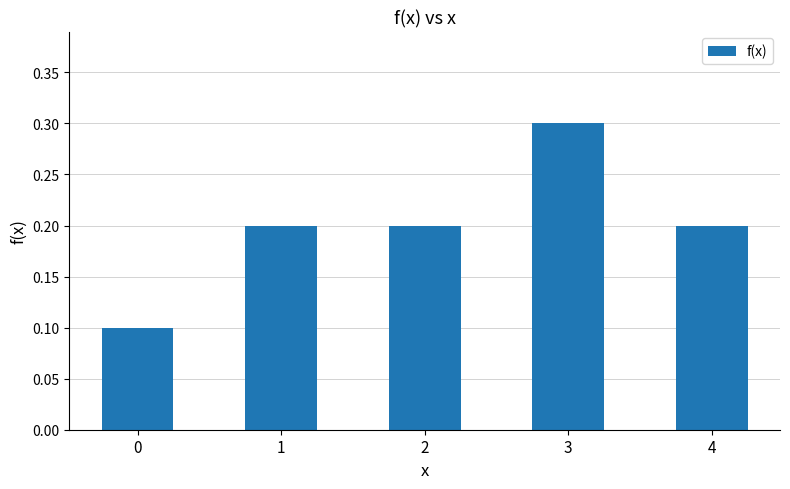

Which category has the highest value across all series?

3